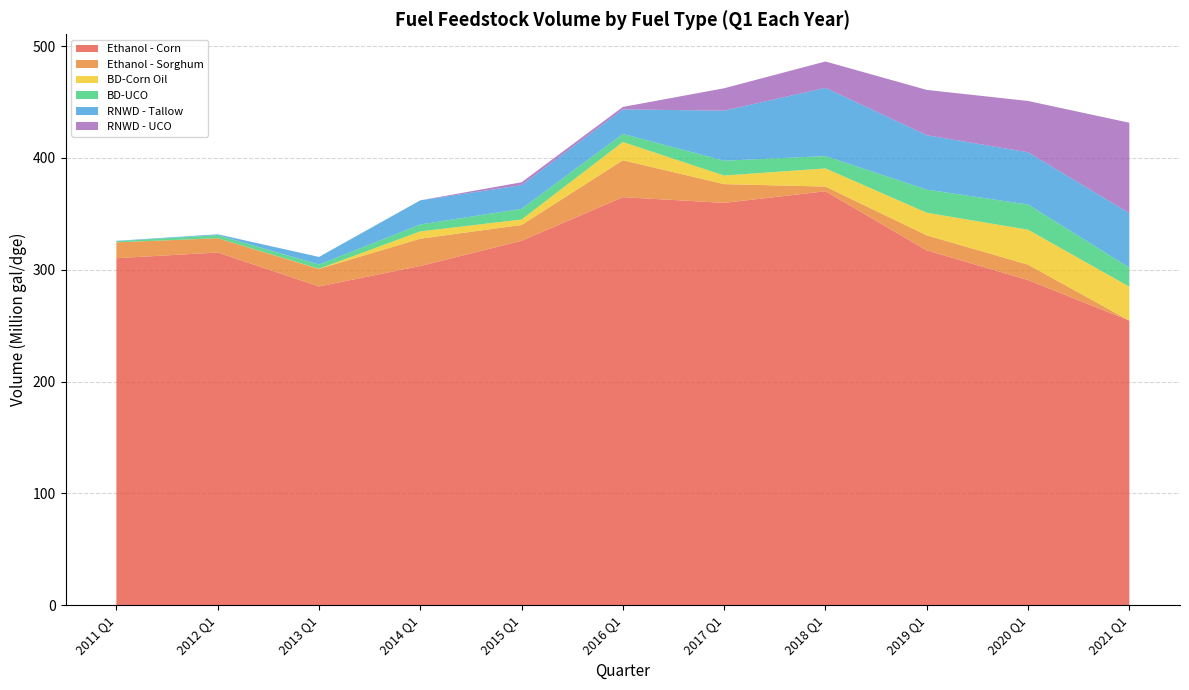

What is the minimum value for Ethanol - Corn?

254.5